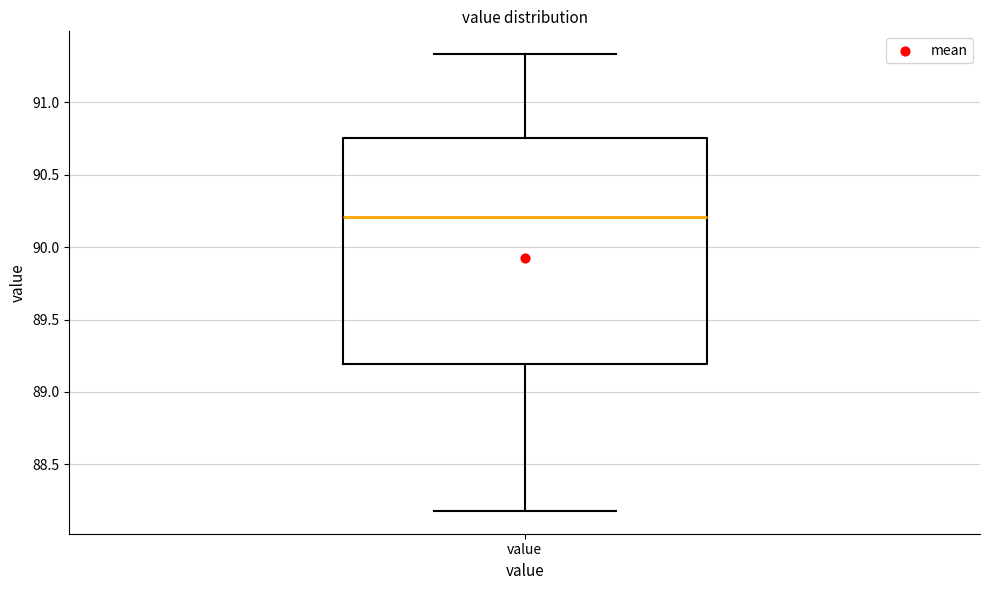

Read this box plot against the y-axis: the position of the median line, the range covered by the box, and the ends of both whiskers. The values are not printed on the chart, so give them approximately, as read against the axis.

median 90.20, box 89.20 to 90.75, whiskers 88.20 to 91.35